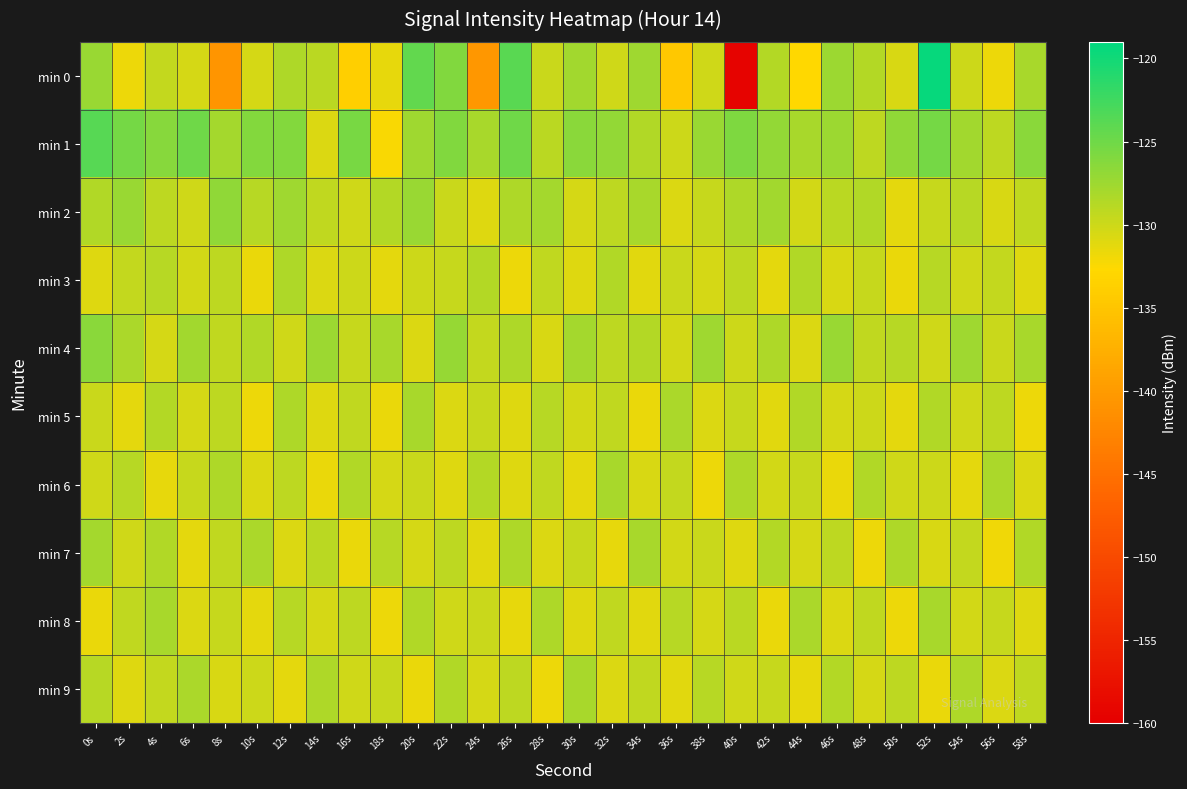

Which series has the largest range (max minus min)?

min 0